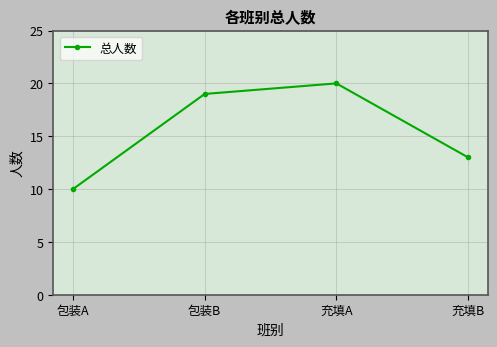

Reading left to right, extract all data points from this chart.

包装A=10	包装B=19	充填A=20	充填B=13